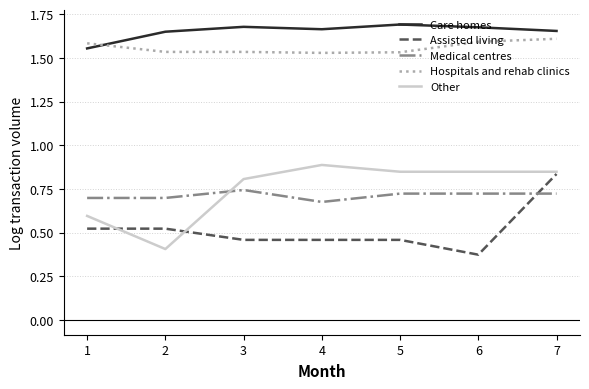

At 2, list the series in order from smallest to largest.

Other, Assisted living, Medical centres, Hospitals and rehab clinics, Care homes